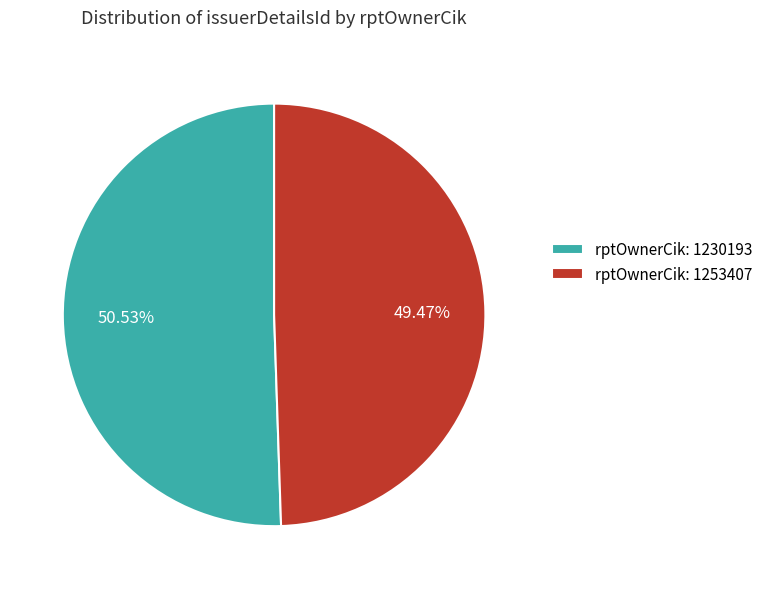

Which slice is the largest?

rptOwnerCik: 1230193